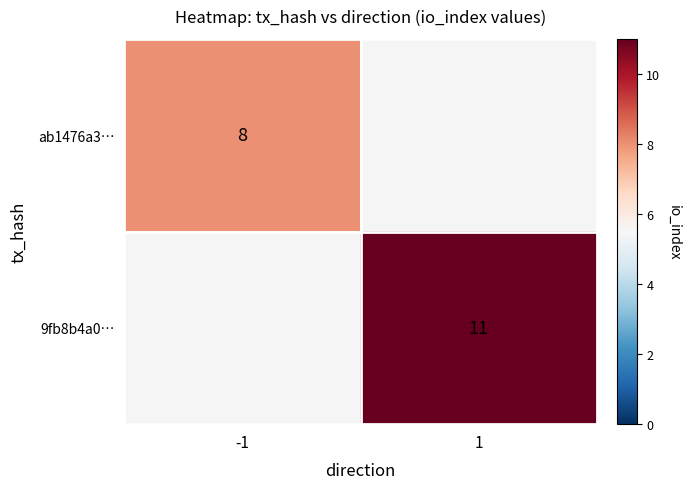

Is the value of 9fb8b4a0… at 1 greater than the value of ab1476a3… at -1?

Yes